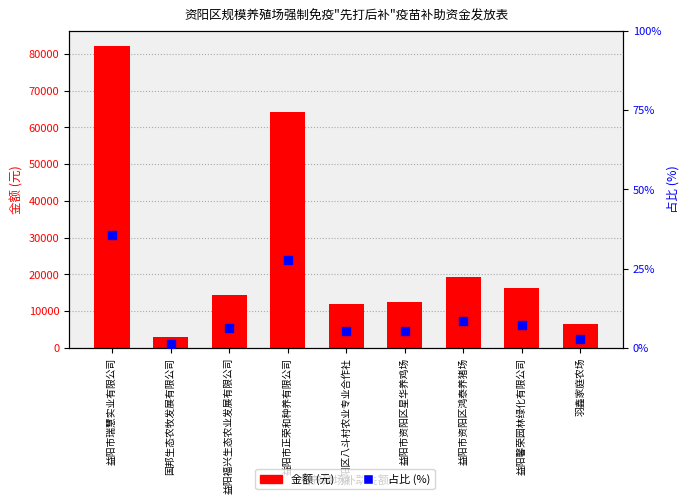

At which category is the sum across all series the highest?

益阳市瑞慧实业有限公司